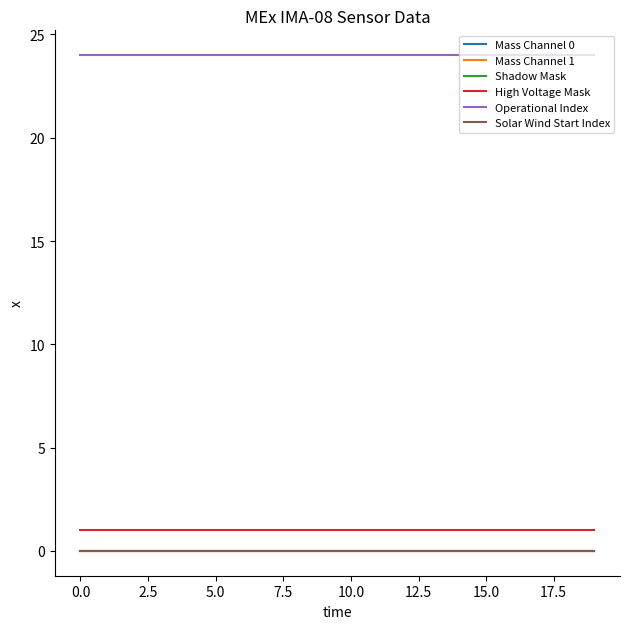

True or false: Solar Wind Start Index and Shadow Mask intersect in this chart.

False